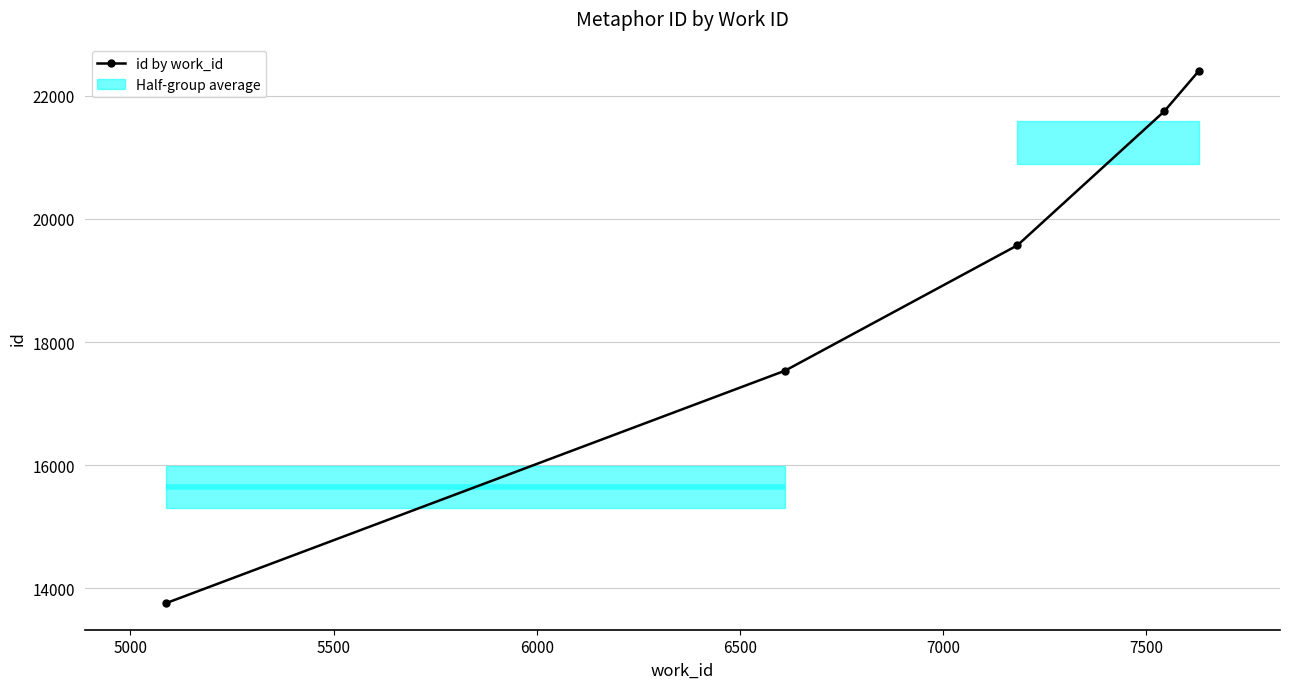

What is the average value?

19004